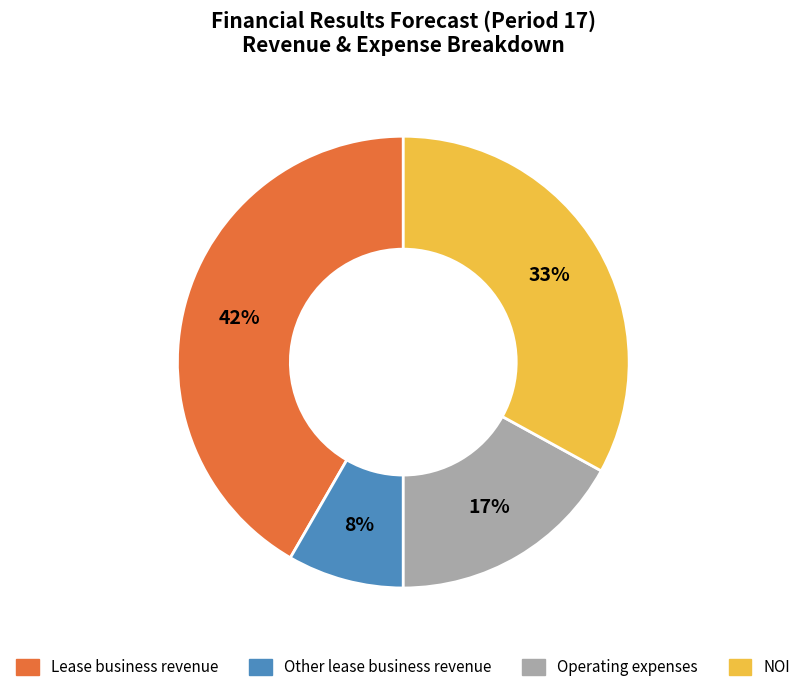

Which slice is the smallest?

Other lease business revenue